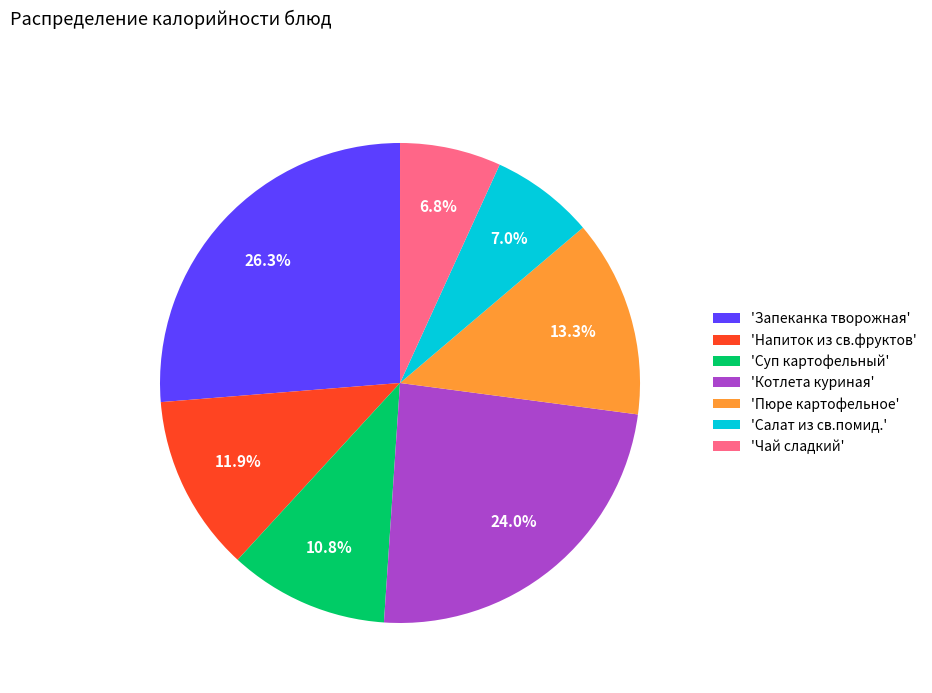

Is there a majority slice in this chart?

No